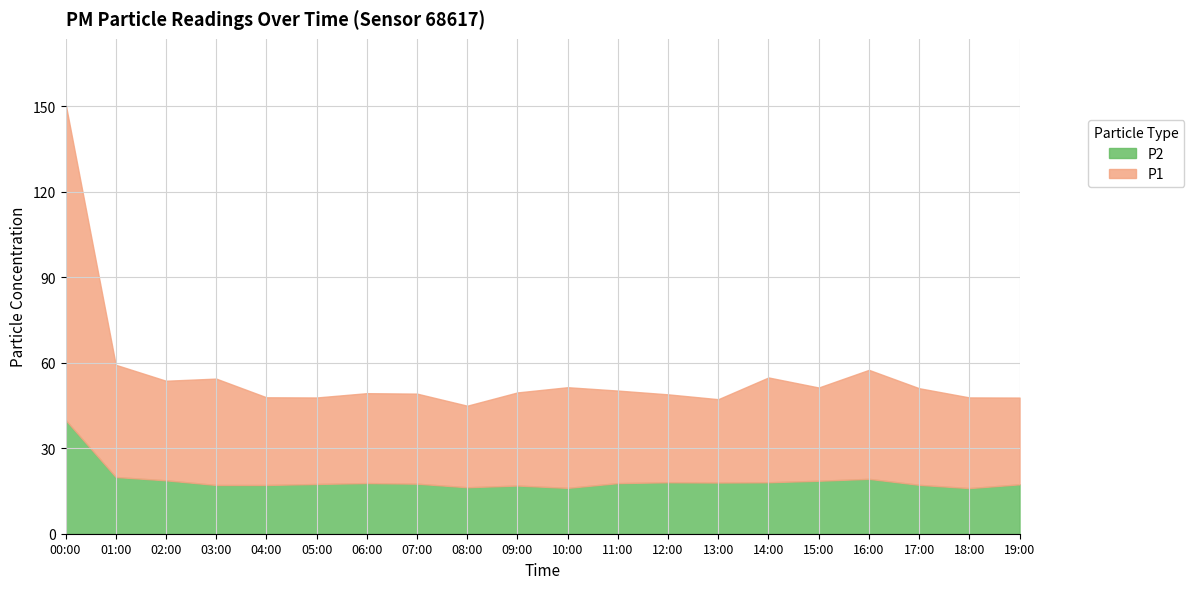

Reading right to left, transcribe all the data shown in this chart.

P1: 19:00=30.4	18:00=31.8	17:00=33.9	16:00=38.2	15:00=32.7	14:00=36.8	13:00=29.2	12:00=30.8	11:00=32.5	10:00=35.3	09:00=32.6	08:00=28.6	07:00=31.6	06:00=31.5	05:00=30.3	04:00=30.8	03:00=37.3	02:00=34.9	01:00=39.4	00:00=111.0
P2: 19:00=17.3	18:00=16.0	17:00=17.1	16:00=19.2	15:00=18.6	14:00=18.1	13:00=17.9	12:00=18.1	11:00=17.8	10:00=16.1	09:00=16.9	08:00=16.3	07:00=17.6	06:00=17.8	05:00=17.4	04:00=17.1	03:00=17.1	02:00=18.7	01:00=19.9	00:00=39.9